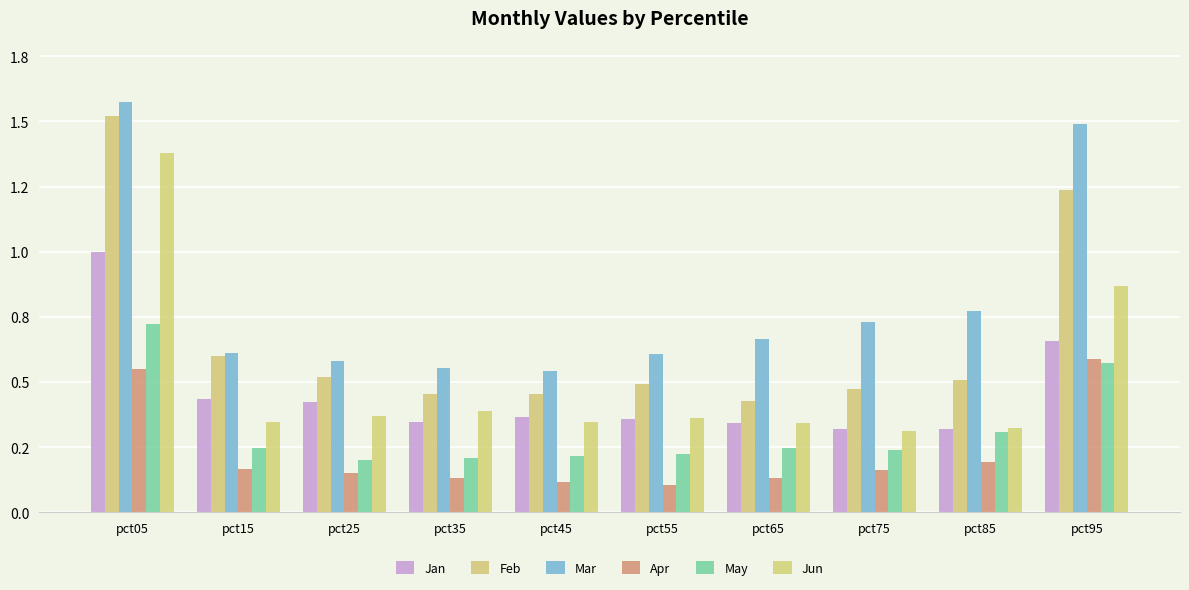

Reading left to right, what are all the values shown in this chart?

Jan: pct05=1.0	pct15=0.4	pct25=0.4	pct35=0.3	pct45=0.4	pct55=0.4	pct65=0.3	pct75=0.3	pct85=0.3	pct95=0.7
Feb: pct05=1.5	pct15=0.6	pct25=0.5	pct35=0.5	pct45=0.5	pct55=0.5	pct65=0.4	pct75=0.5	pct85=0.5	pct95=1.2
Mar: pct05=1.6	pct15=0.6	pct25=0.6	pct35=0.6	pct45=0.5	pct55=0.6	pct65=0.7	pct75=0.7	pct85=0.8	pct95=1.5
Apr: pct05=0.6	pct15=0.2	pct25=0.2	pct35=0.1	pct45=0.1	pct55=0.1	pct65=0.1	pct75=0.2	pct85=0.2	pct95=0.6
May: pct05=0.7	pct15=0.2	pct25=0.2	pct35=0.2	pct45=0.2	pct55=0.2	pct65=0.2	pct75=0.2	pct85=0.3	pct95=0.6
Jun: pct05=1.4	pct15=0.3	pct25=0.4	pct35=0.4	pct45=0.3	pct55=0.4	pct65=0.3	pct75=0.3	pct85=0.3	pct95=0.9